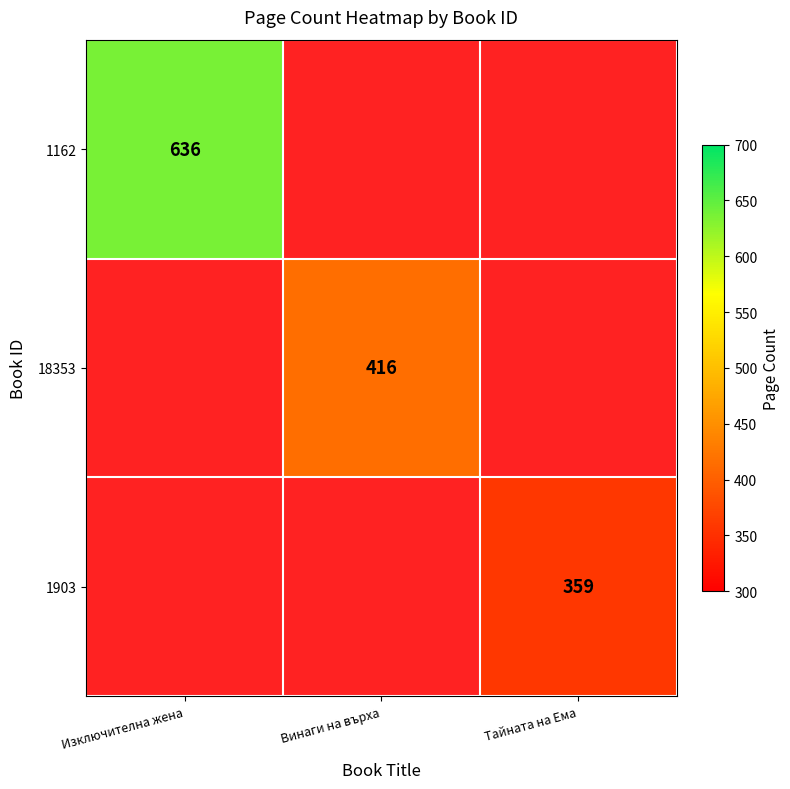

True or false: 1162 has a value of 636 at Изключителна жена.

True